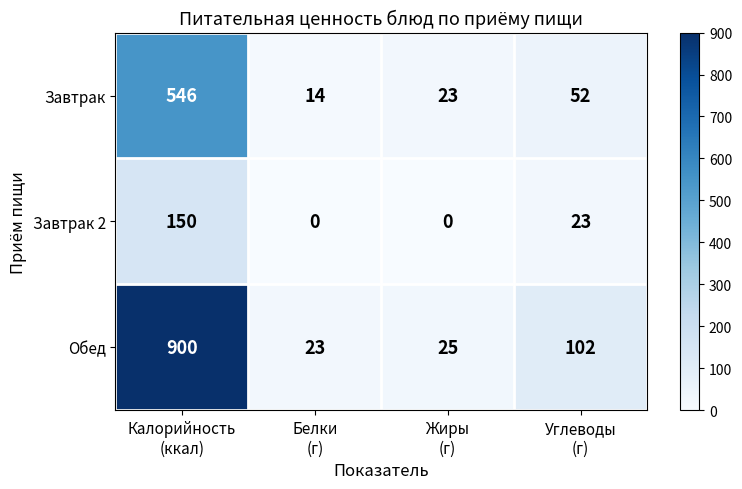

Reading left to right, extract all data points from this chart.

Завтрак: 546	14	23	52
Завтрак 2: 150	0	0	23
Обед: 900	23	25	102